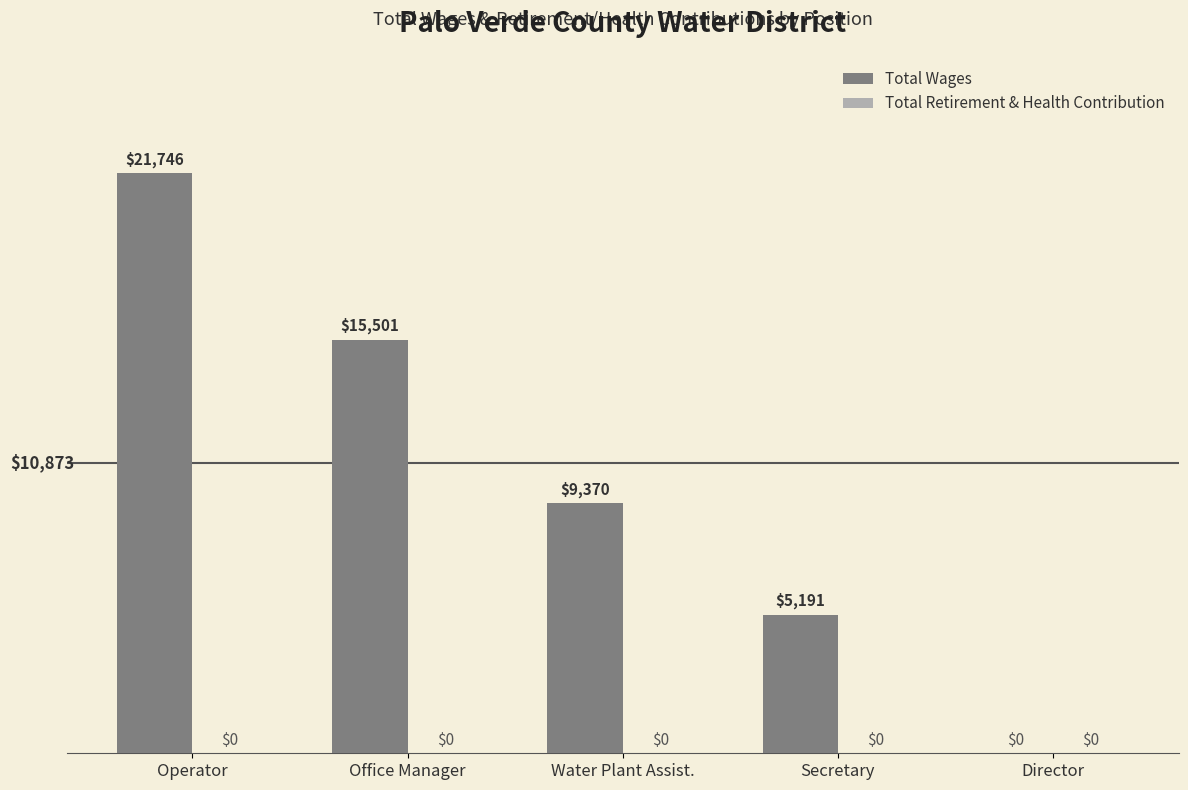

True or false: the data shows 9370 at Water Plant Assist..

True